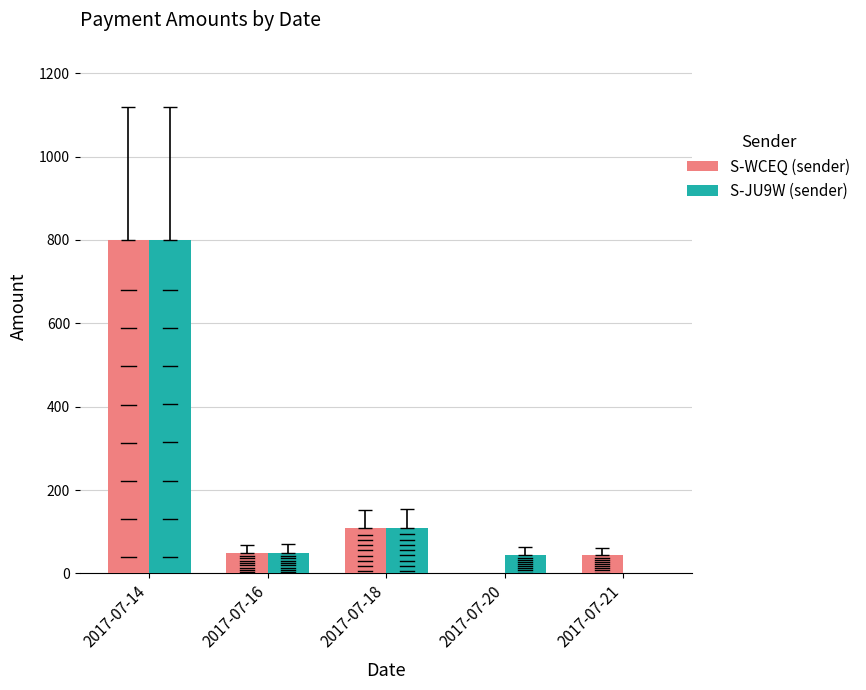

Between 2017-07-18 and 2017-07-20, which series saw the biggest shift?

S-WCEQ (sender)